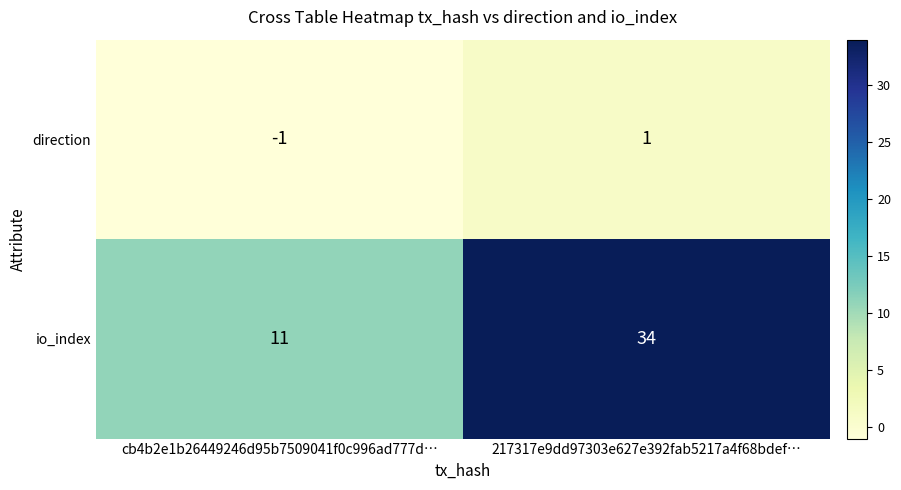

Reading right to left, what are all the values shown in this chart?

direction: 217317e9dd97303e627e392fab5217a4f68bdef…=1	cb4b2e1b26449246d95b7509041f0c996ad777d…=-1
io_index: 217317e9dd97303e627e392fab5217a4f68bdef…=34	cb4b2e1b26449246d95b7509041f0c996ad777d…=11